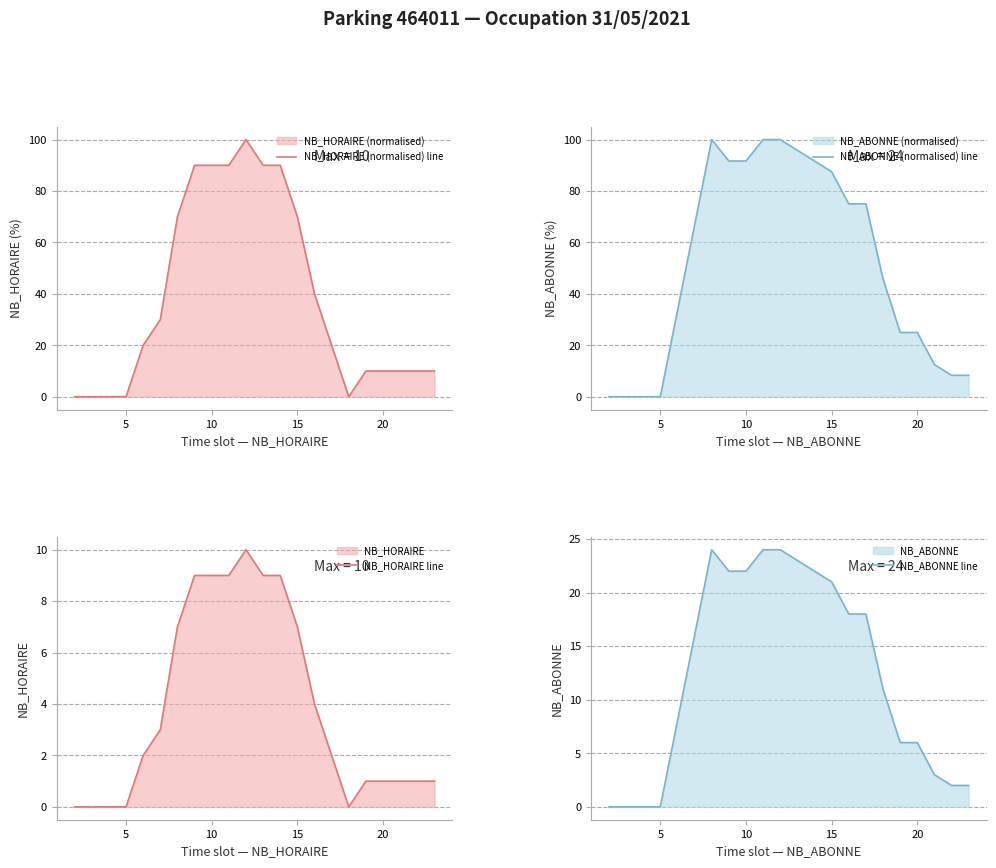

True or false: NB_ABONNE (normalised) line has a value of 91.7 at 10.

True